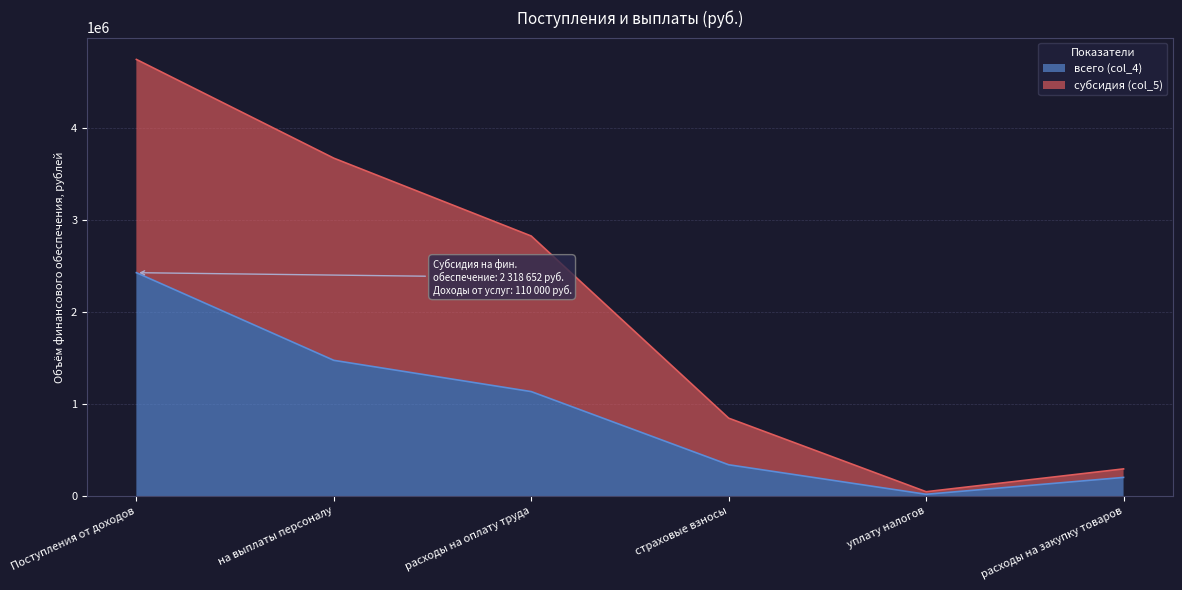

How many values in the субсидия (col_5) series exceed 2827143?

2